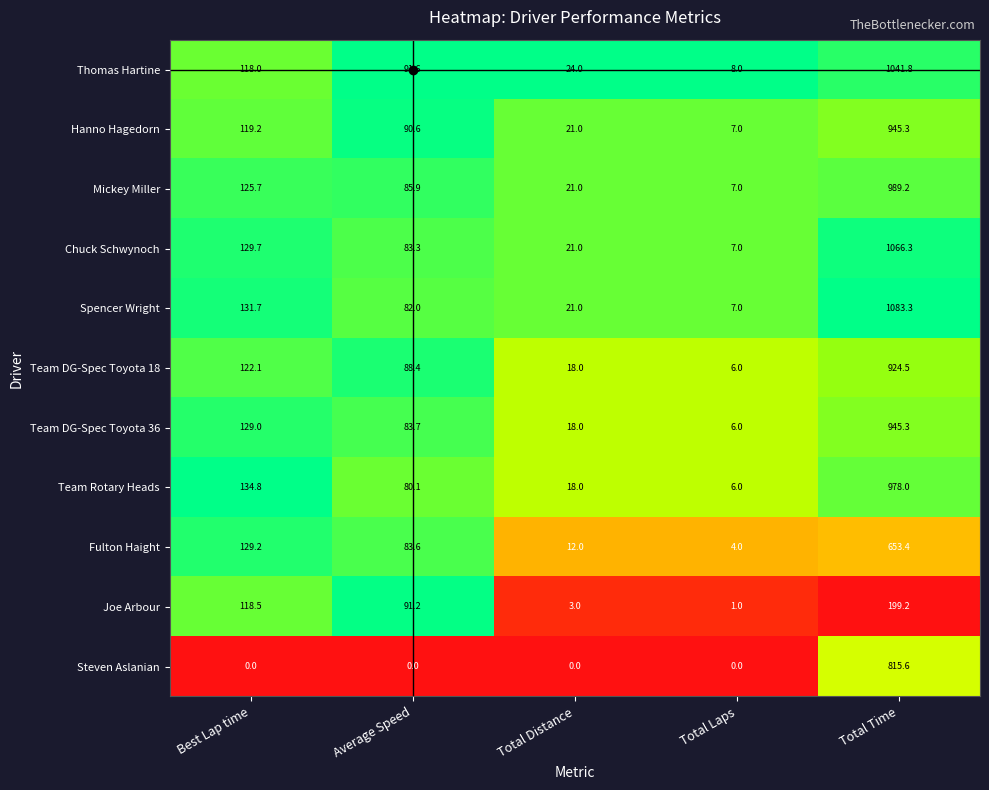

What is the total value across all series at Best Lap time?

1257.9